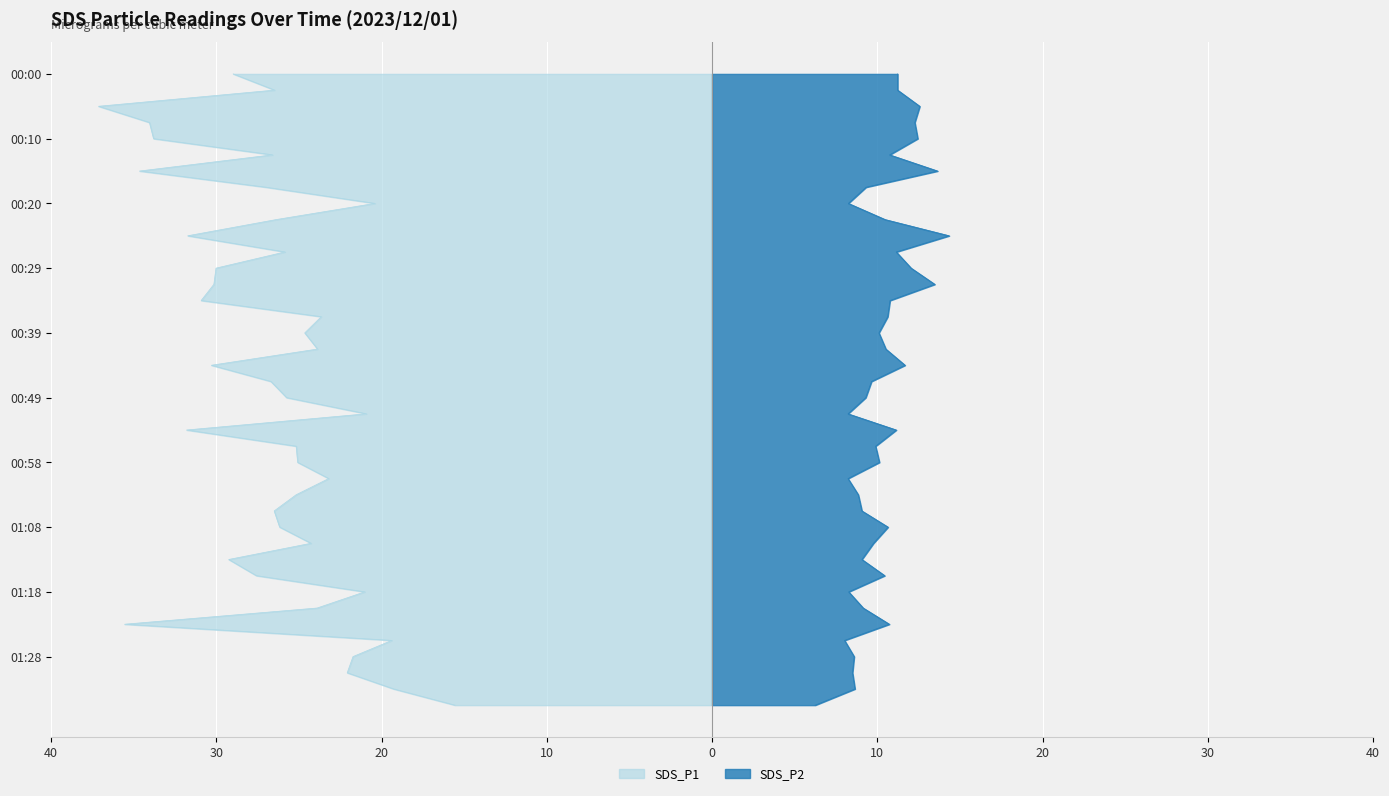

Which has a higher value, 00:00 or 00:15?

00:15